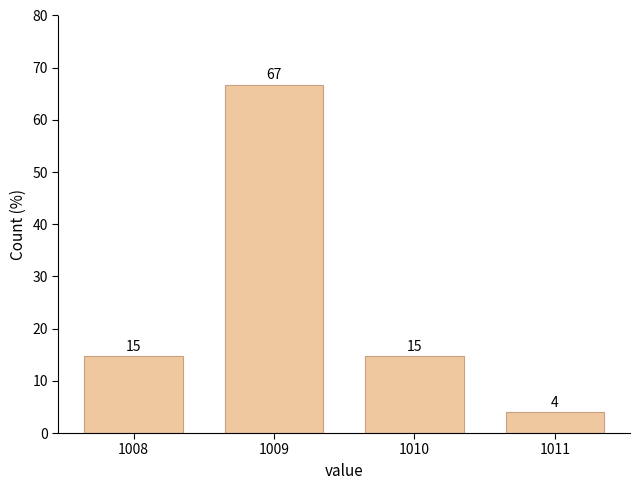

The chart shows a value of 66.7 at 1009. True or false?

True